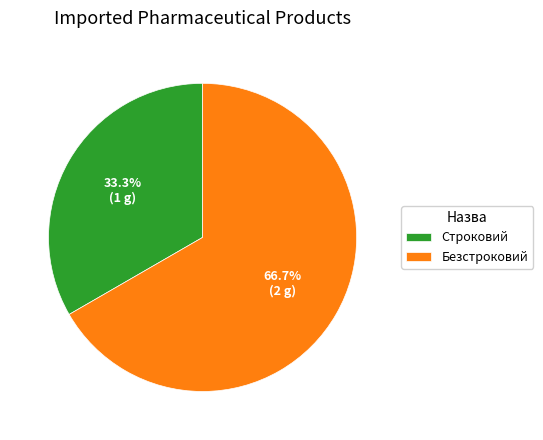

True or false: Строковий accounts for 33% of the total.

True